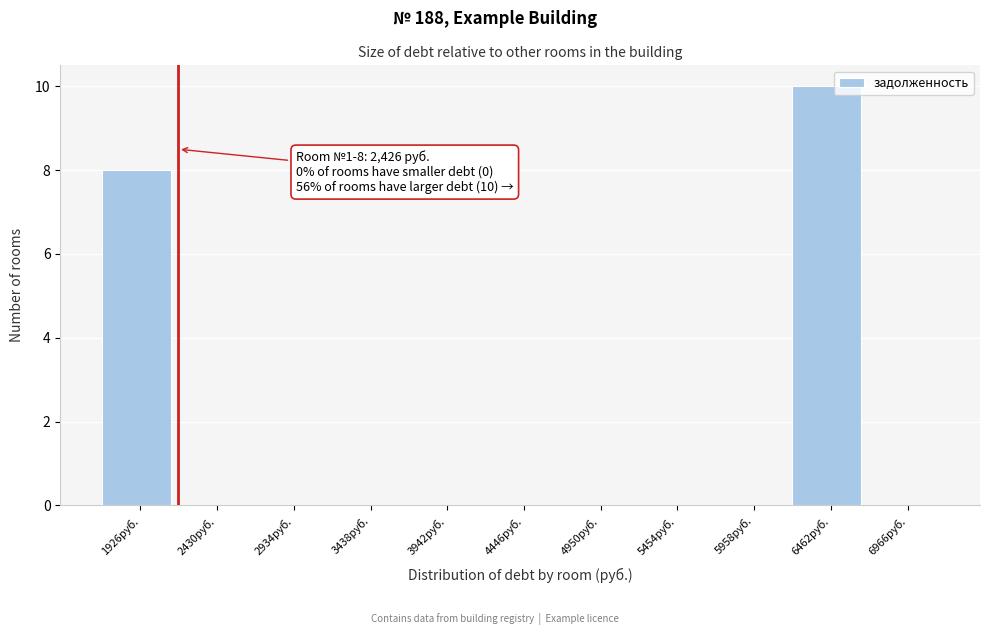

Reading left to right, what are all the values shown in this chart?

1926руб.=8	2430руб.=0	2934руб.=0	3438руб.=0	3942руб.=0	4446руб.=0	4950руб.=0	5454руб.=0	5958руб.=0	6462руб.=10	6966руб.=0